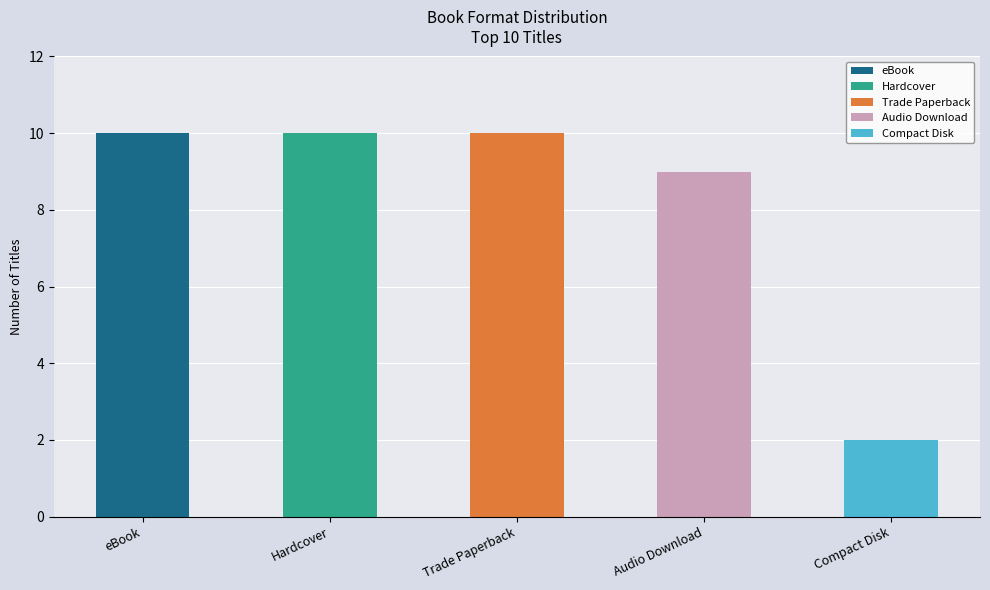

Read the value at Trade Paperback.

10